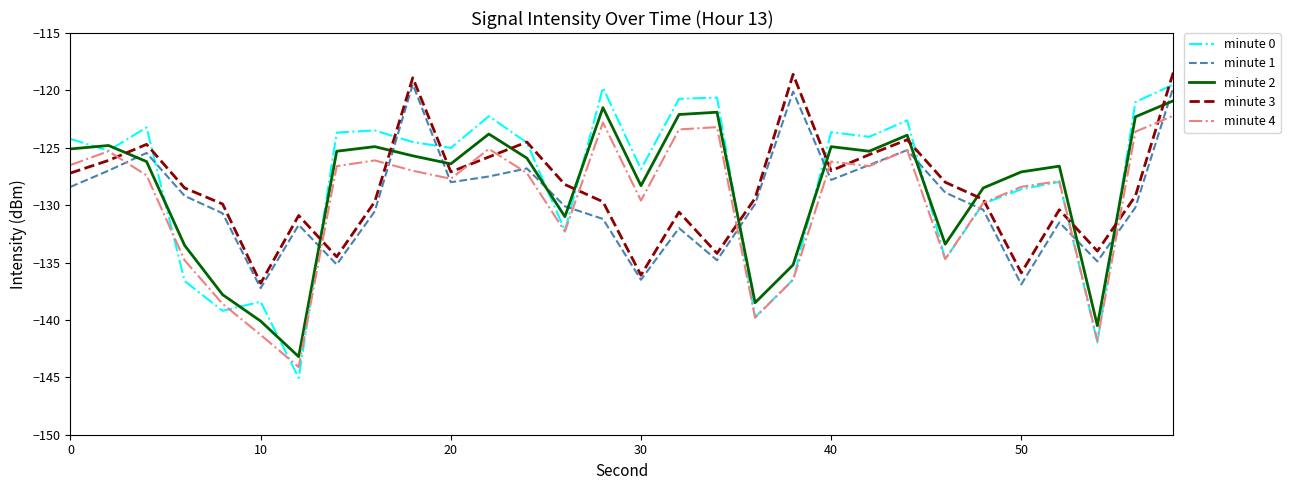

What is the lowest value of the minute 3 series?

-136.8